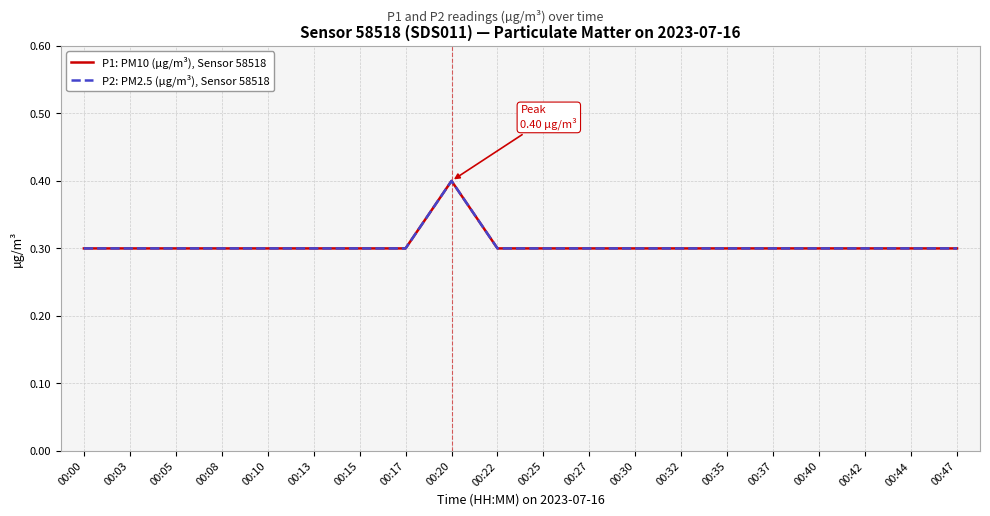

The value of P2: PM2.5 (µg/m³), Sensor 58518 at 00:22 is 0.3. True or false?

True